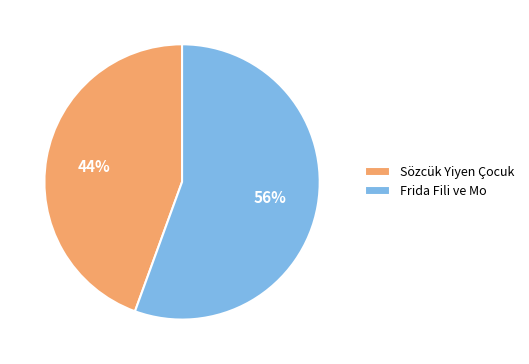

Which slice represents more than half of the pie?

Frida Fili ve Mo